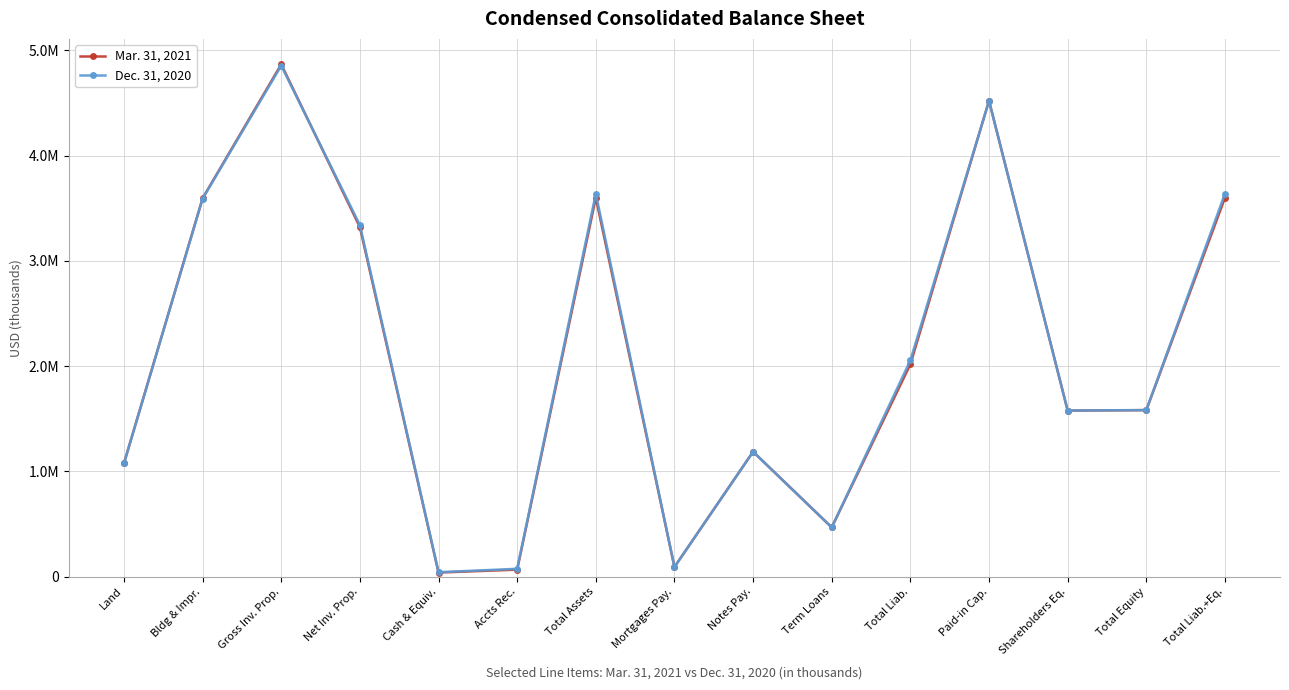

Rank the series by their maximum value, from highest to lowest.

Mar. 31, 2021, Dec. 31, 2020